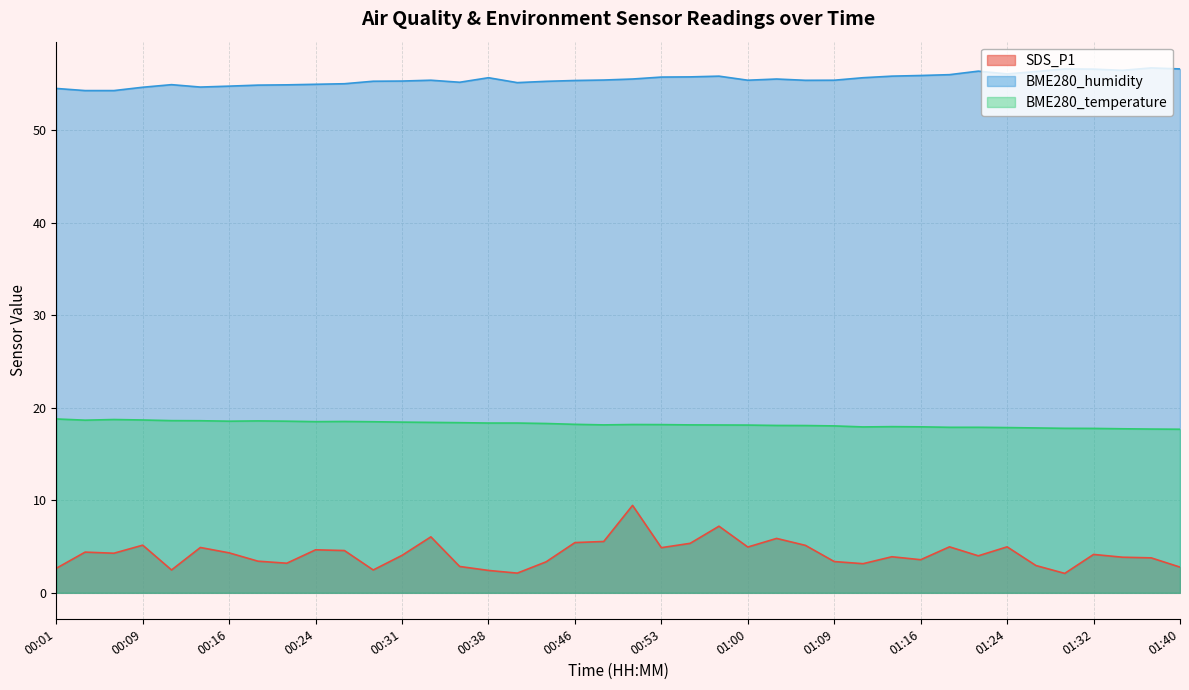

The BME280_humidity series shows 55.4 at 00:33. True or false?

True